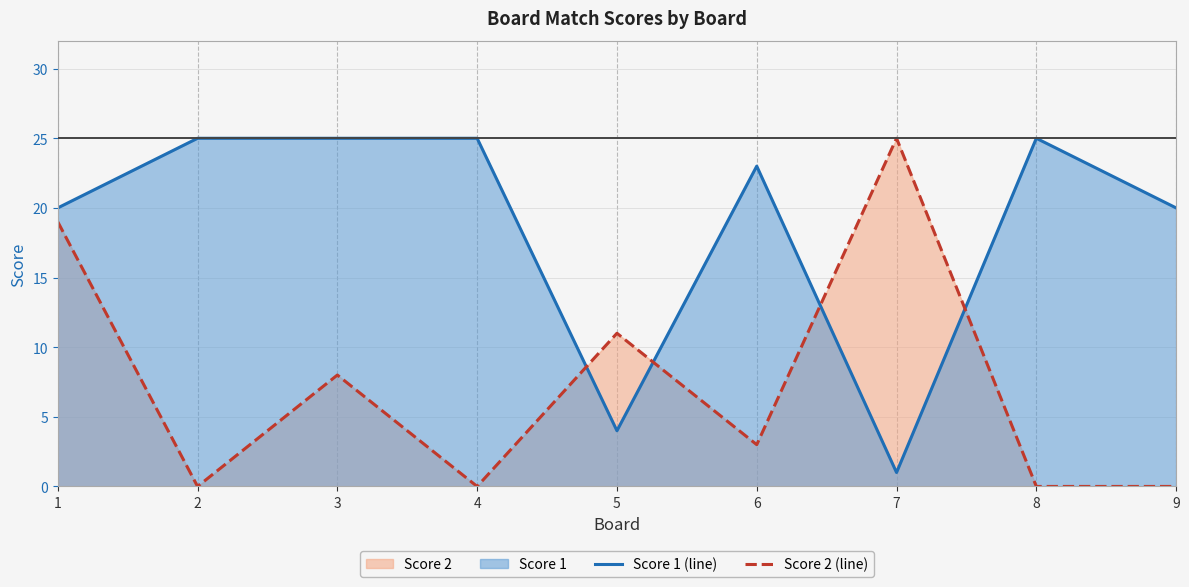

How many intersections are there between Score 2 (line) and Score 1 (line)?

4